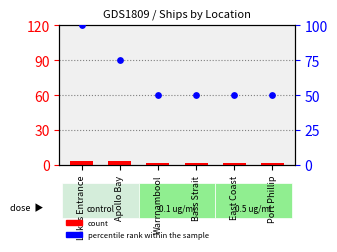

At how many categories does at least one series exceed 86?

1